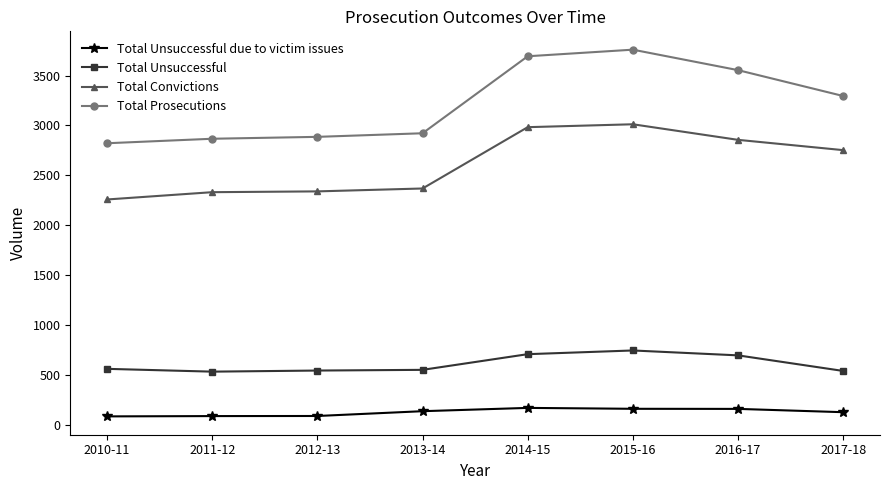

What is the maximum value for Total Unsuccessful?

747